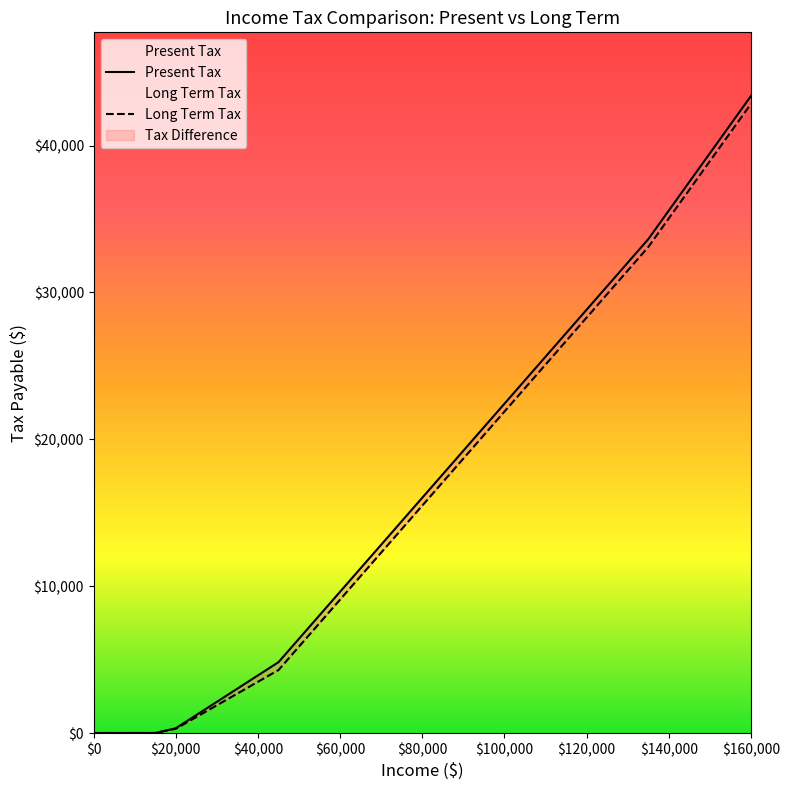

True or false: Long Term Tax has a value of 13888 at 75000.

True